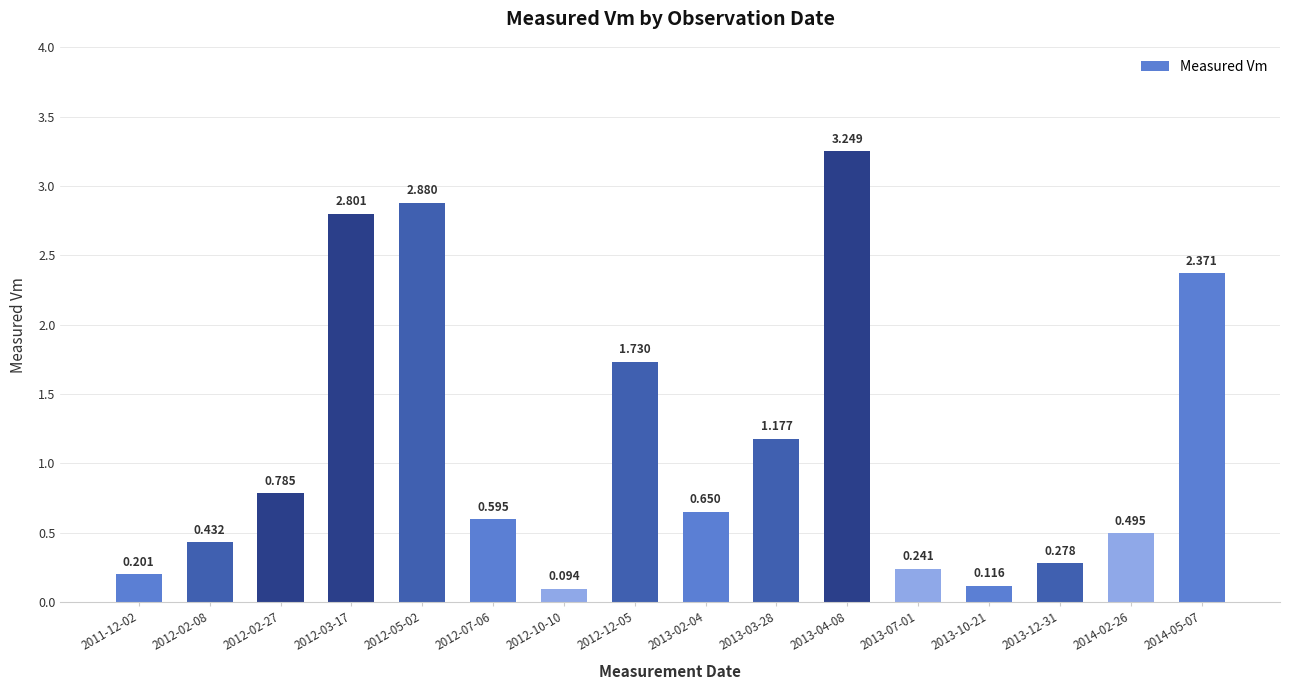

Which label corresponds to the smallest value in the chart?

2012-10-10